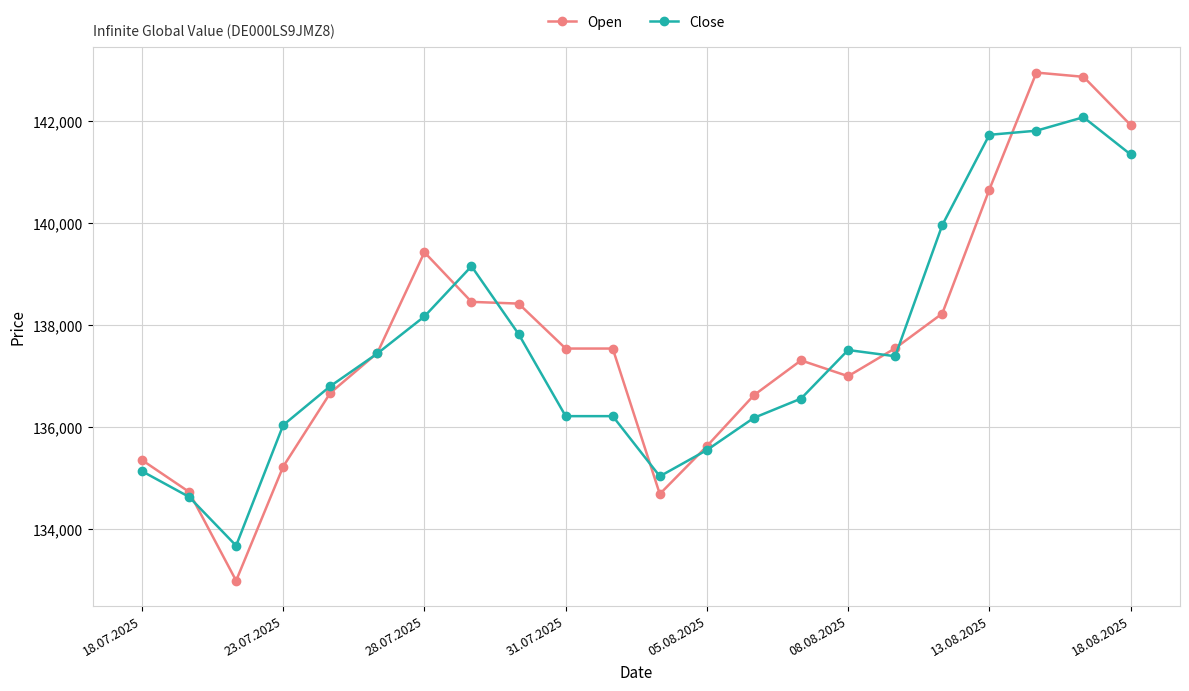

What is the value of the Open point at the 18th from the left?

138232